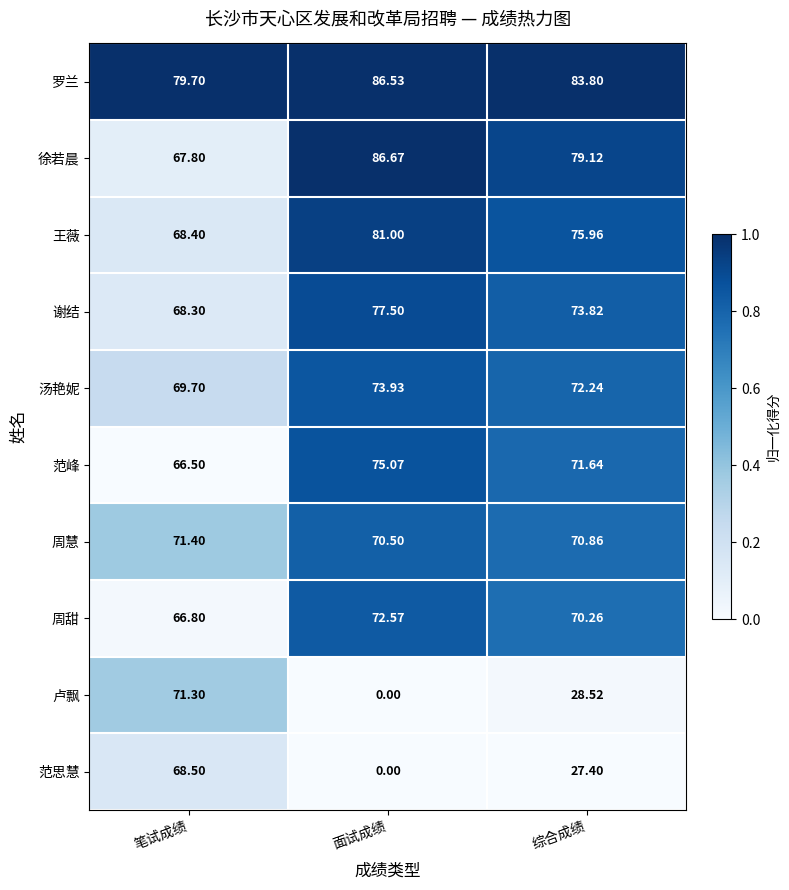

What is the difference between the highest and lowest values at 笔试成绩?

13.2